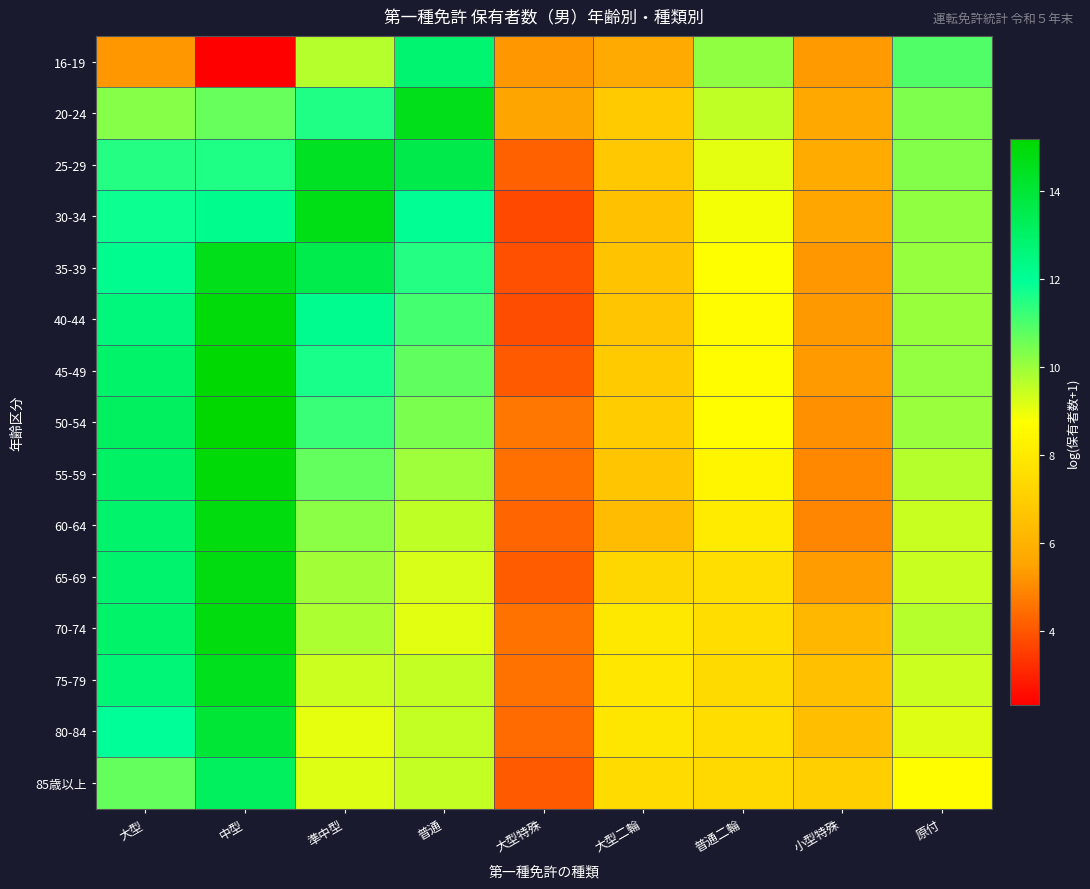

How many distinct data groups are displayed?

15